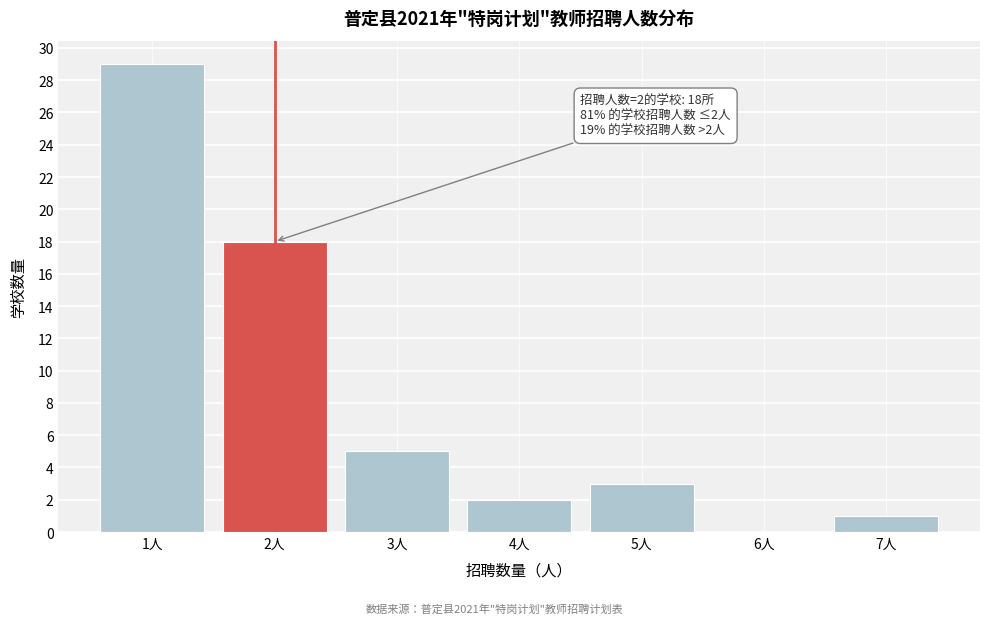

Over which range of the x-axis is the bar tallest?

0.5 to 1.5